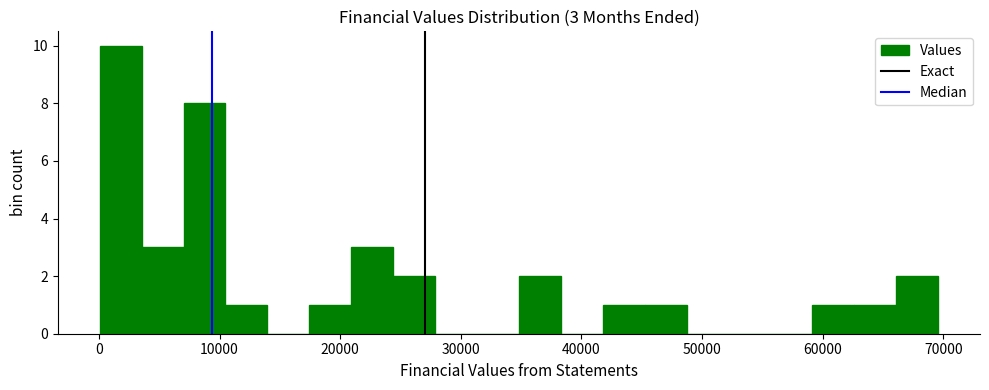

Around what value on the x-axis is the tallest bar? Give the approximate position of its centre, as read against the axis.

2000